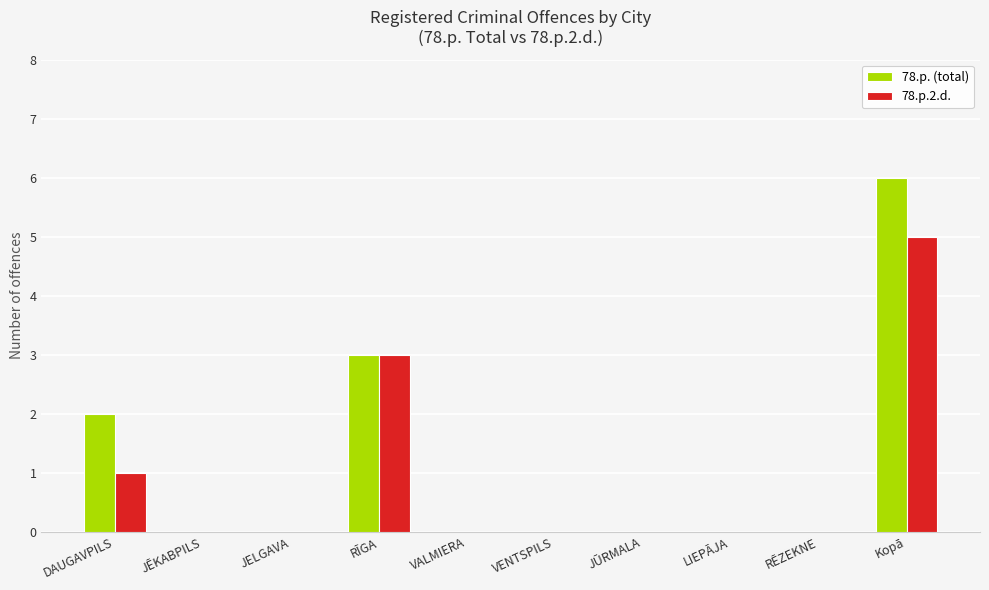

Is the value of 78.p.2.d. at DAUGAVPILS greater than the value of 78.p. (total) at JELGAVA?

Yes